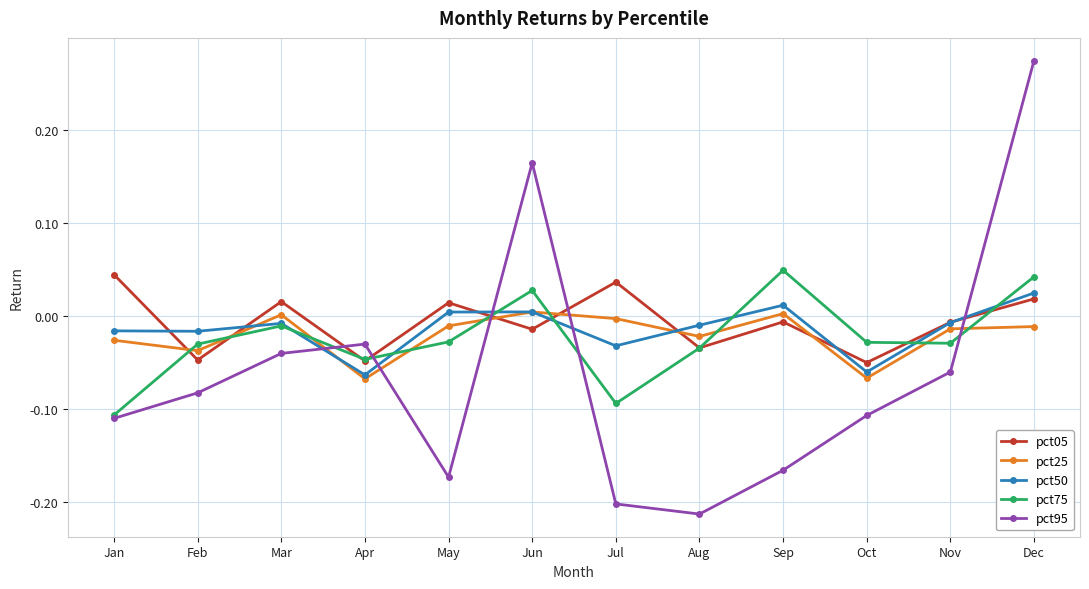

At which category is the sum across all series the highest?

Dec